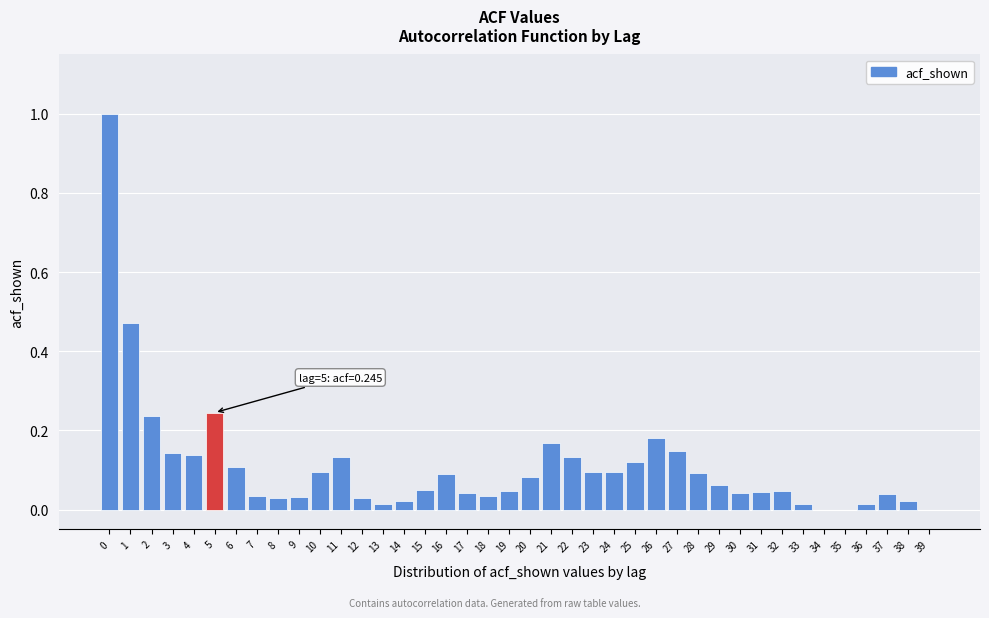

The chart shows a value of 0.0 at 38. True or false?

True